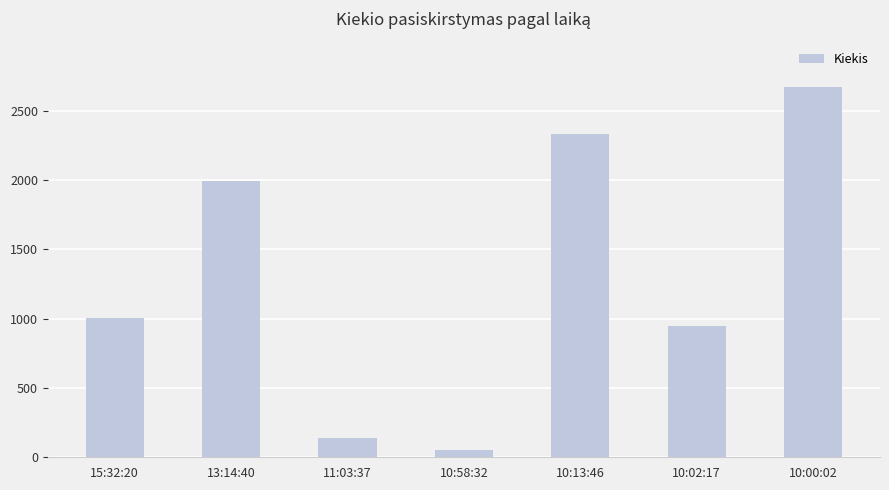

What is the approximate value at 10:00:02?

2674